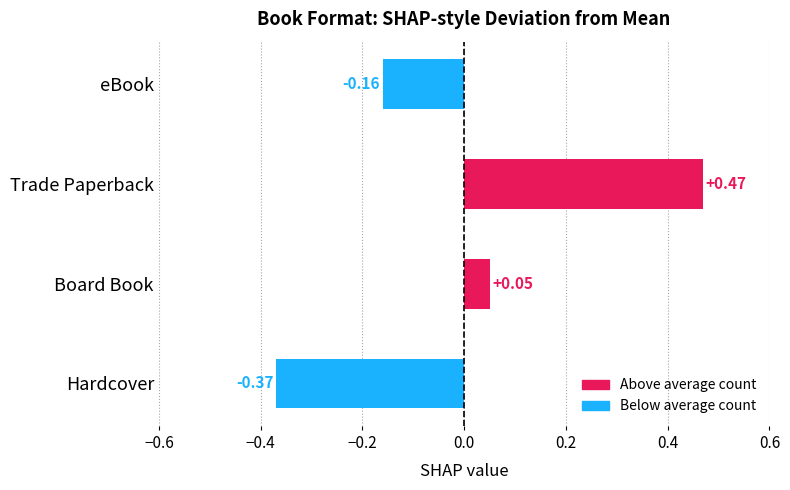

Rank the categories by value from lowest to highest.

Hardcover, eBook, Board Book, Trade Paperback